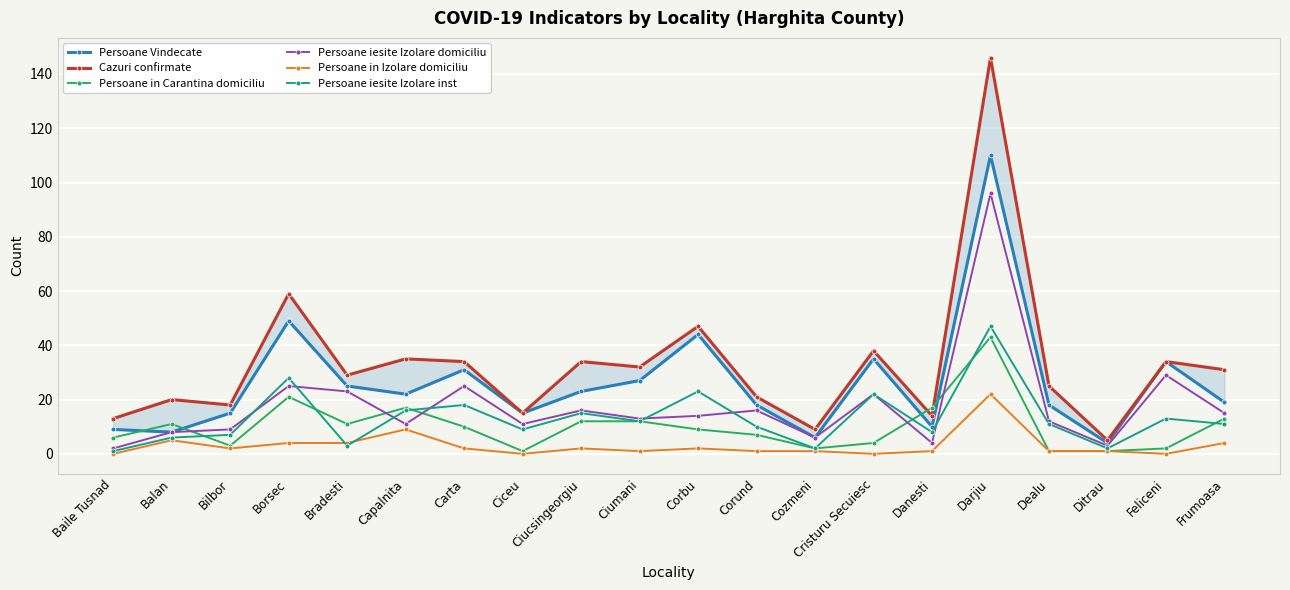

True or false: Persoane iesite Izolare domiciliu has a value of 4 at Cozmeni.

False